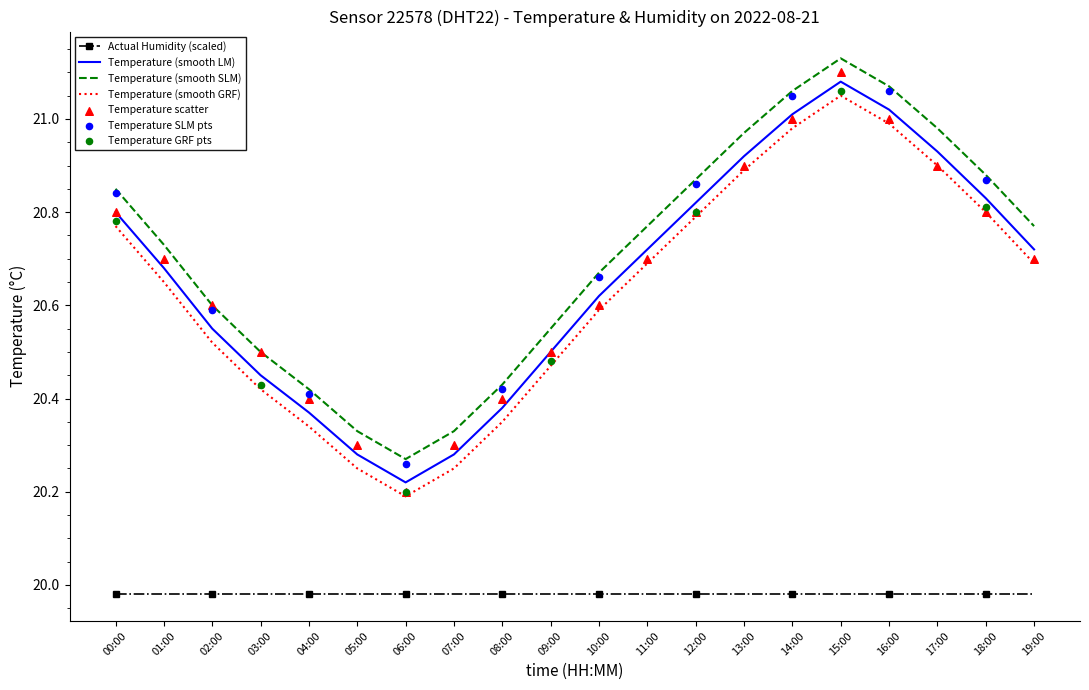

Is the value of temperature at 02:00 greater than the value of temperature_smooth at 08:00?

Yes